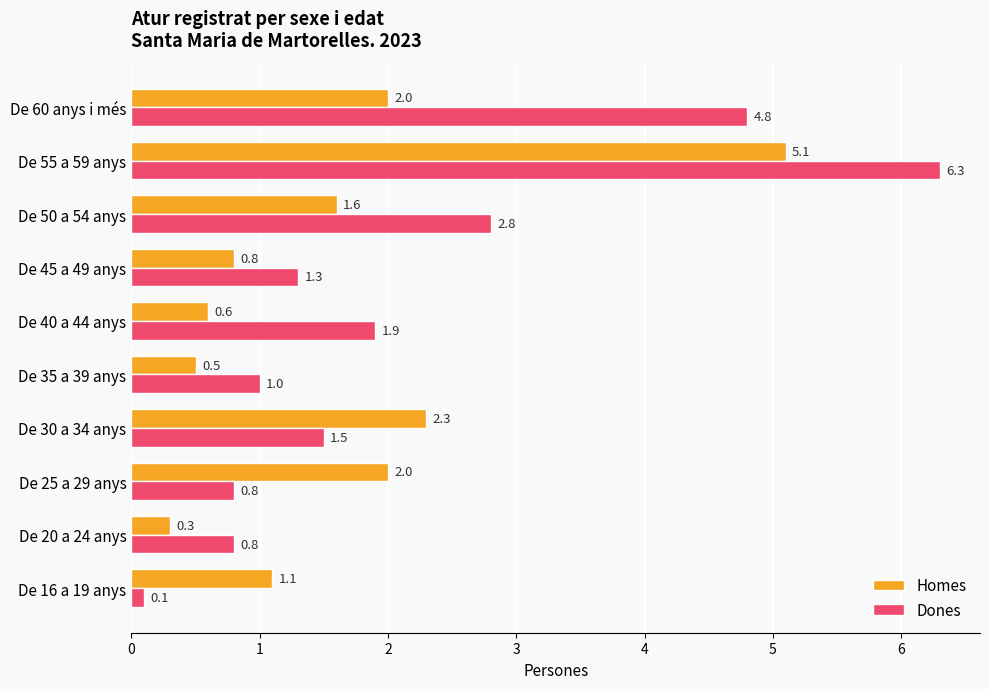

Is the value of Dones at De 35 a 39 anys greater than the value of Homes at De 16 a 19 anys?

No